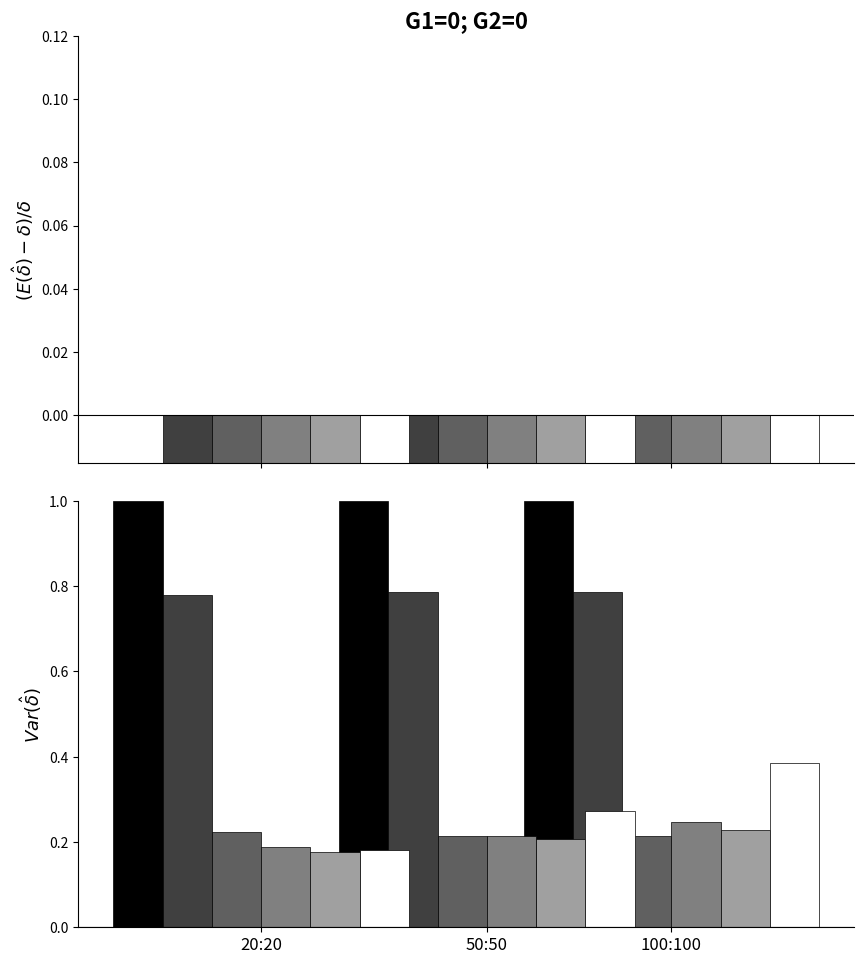

What position from the left is 50:50?

2